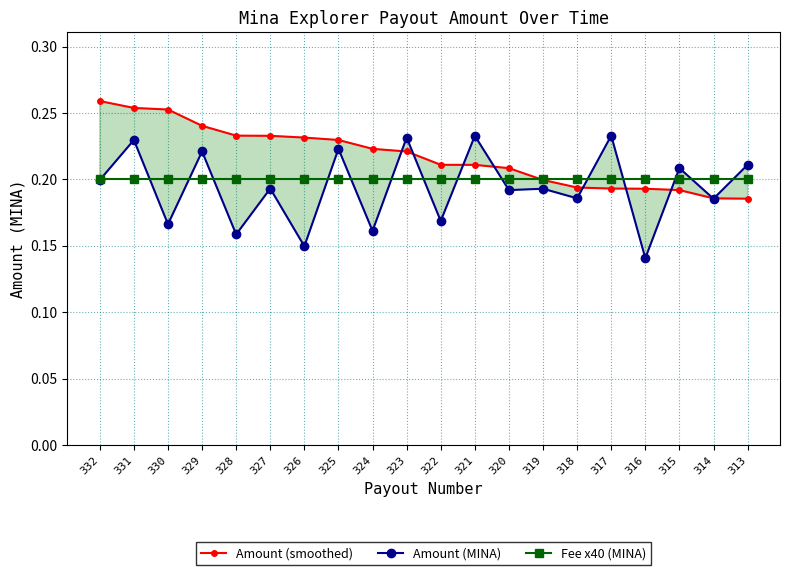

The Amount (smoothed) series shows 0.4 at 322. True or false?

False